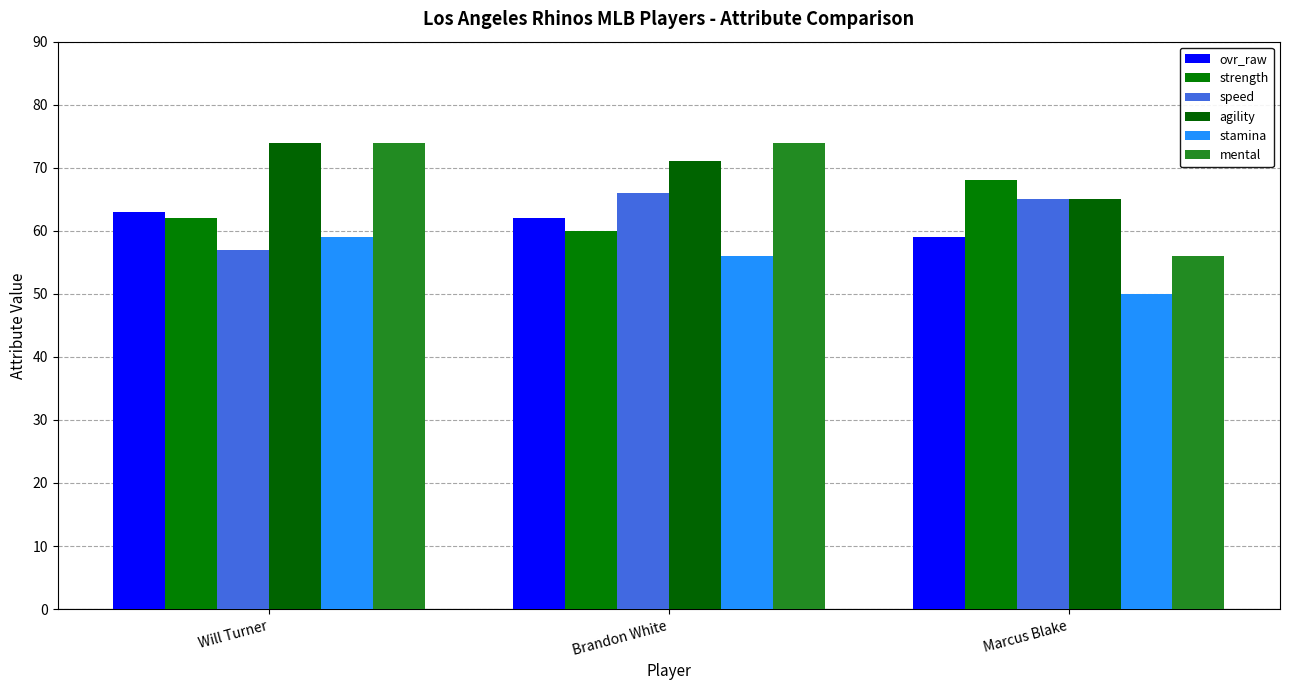

What is the difference between the highest and lowest values at Marcus Blake?

18